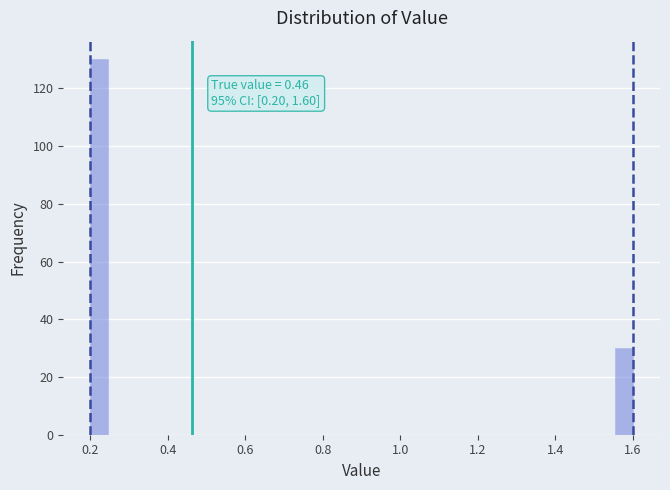

Read against the x-axis, roughly where is the centre of the tallest bar?

0.22